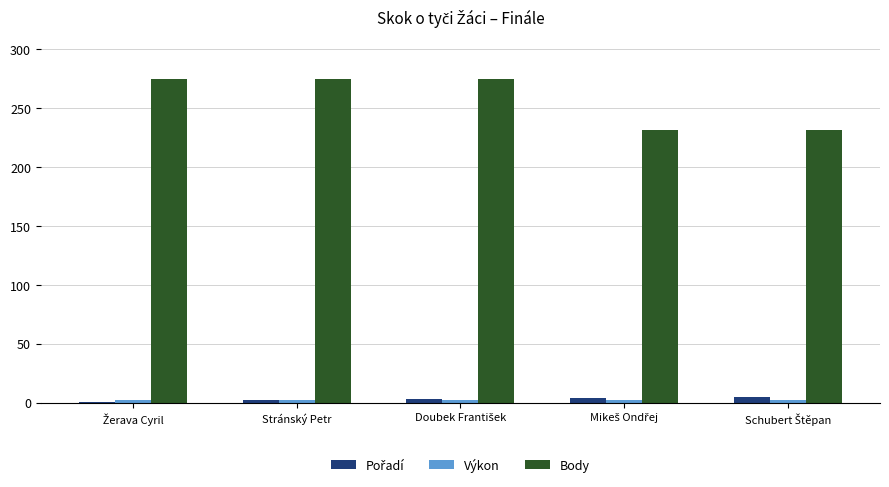

What is the minimum value for Body?

231.0